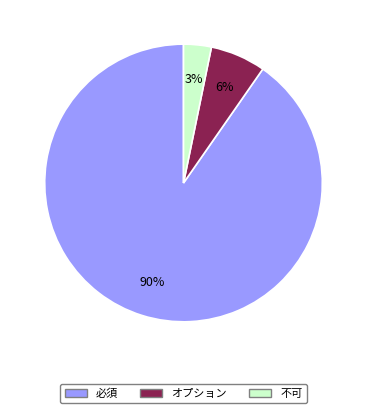

To the nearest percent, what is the average slice percentage?

33%